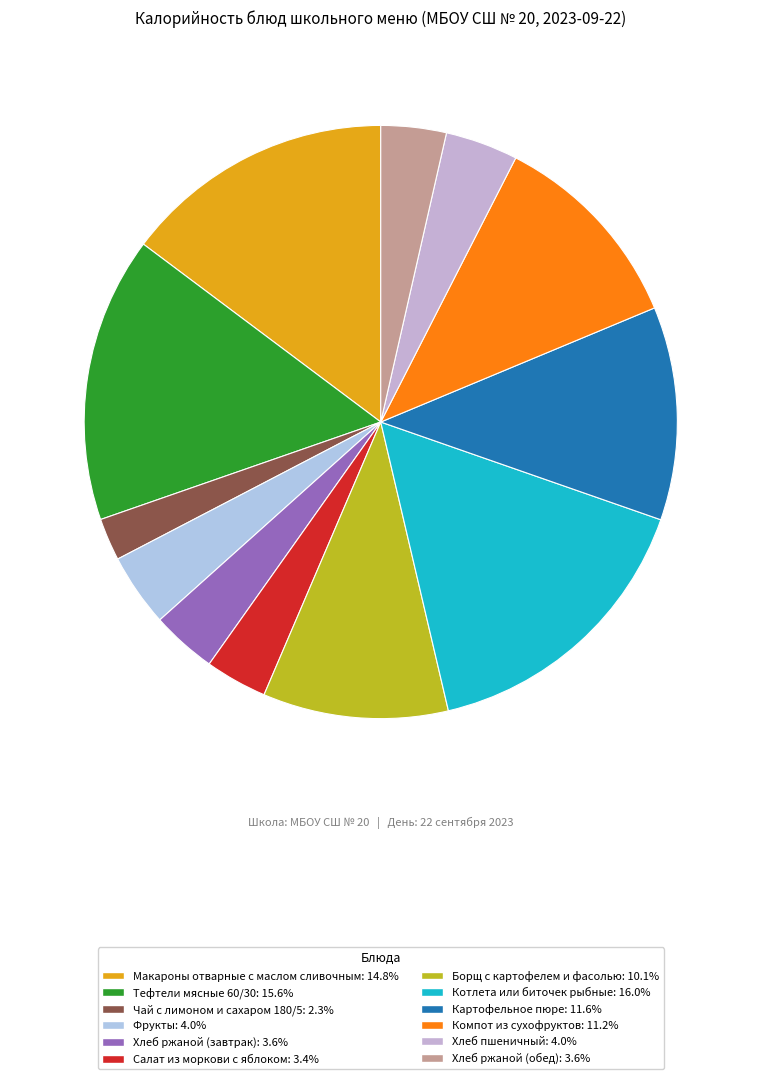

Which has a higher value, Котлета или биточек рыбные or Компот из сухофруктов?

Котлета или биточек рыбные